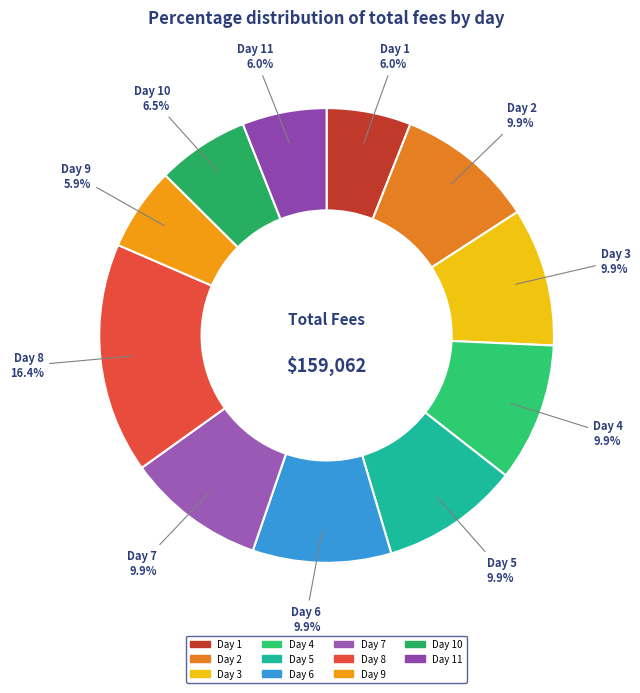

Is the sum of Day 4 and Day 10 greater than half?

No